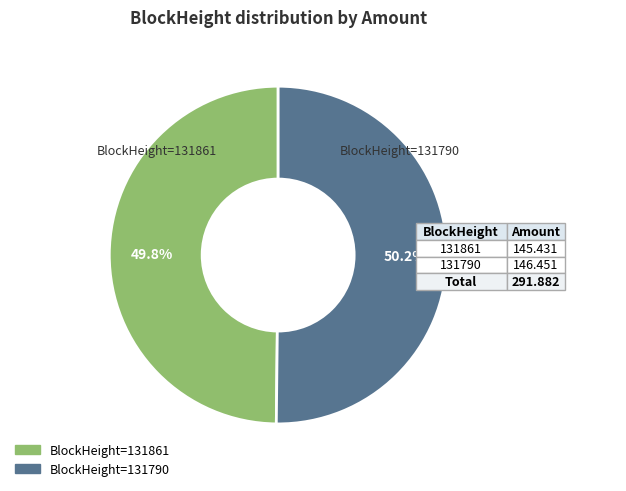

Is there a majority slice in this chart?

Yes